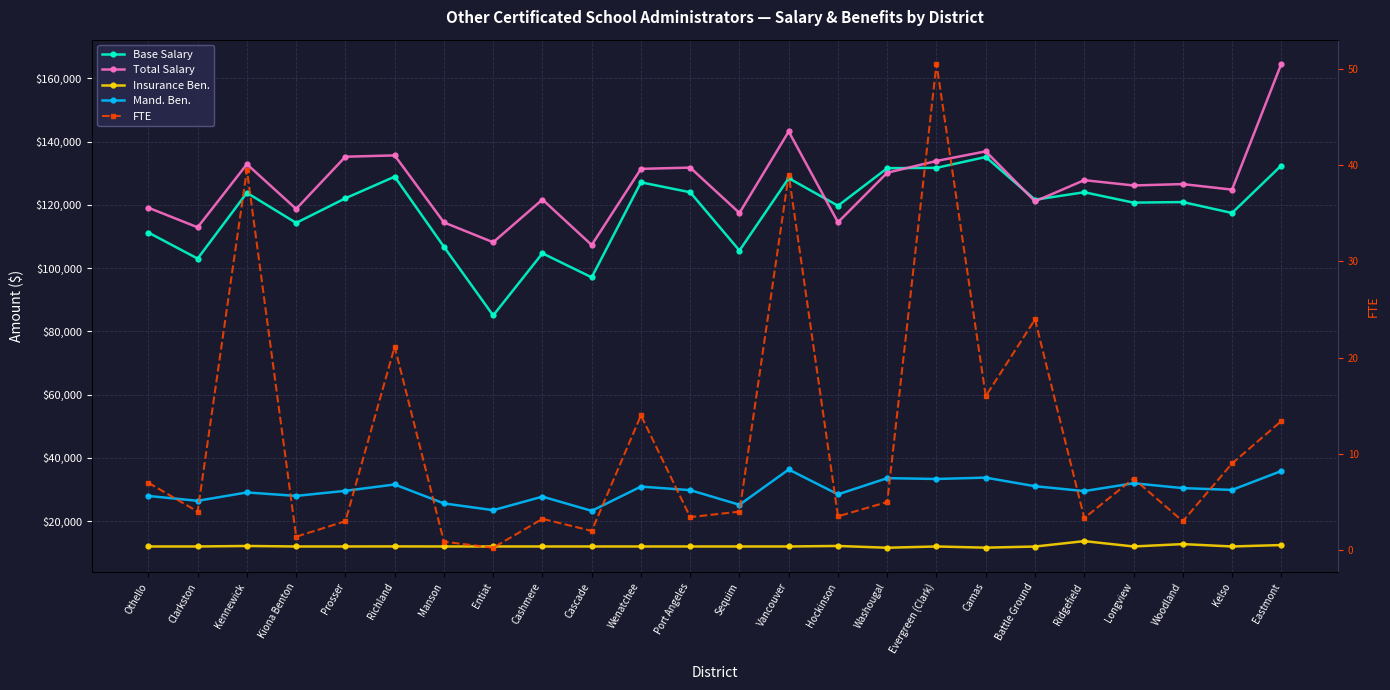

Which has a higher value, Ridgefield or Port Angeles?

Ridgefield